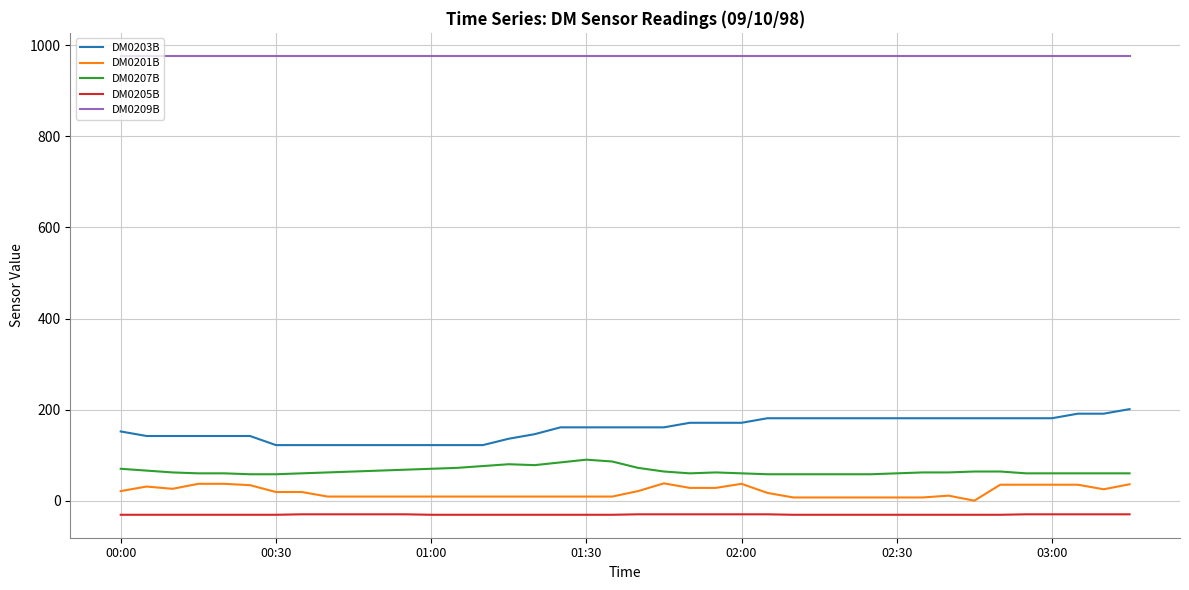

List the series in order of their peak value, highest first.

DM0209B, DM0203B, DM0207B, DM0201B, DM0205B